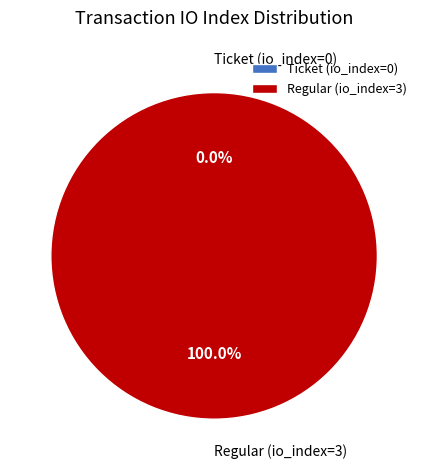

To the nearest percent, what portion does Regular (io_index=3) represent?

100%